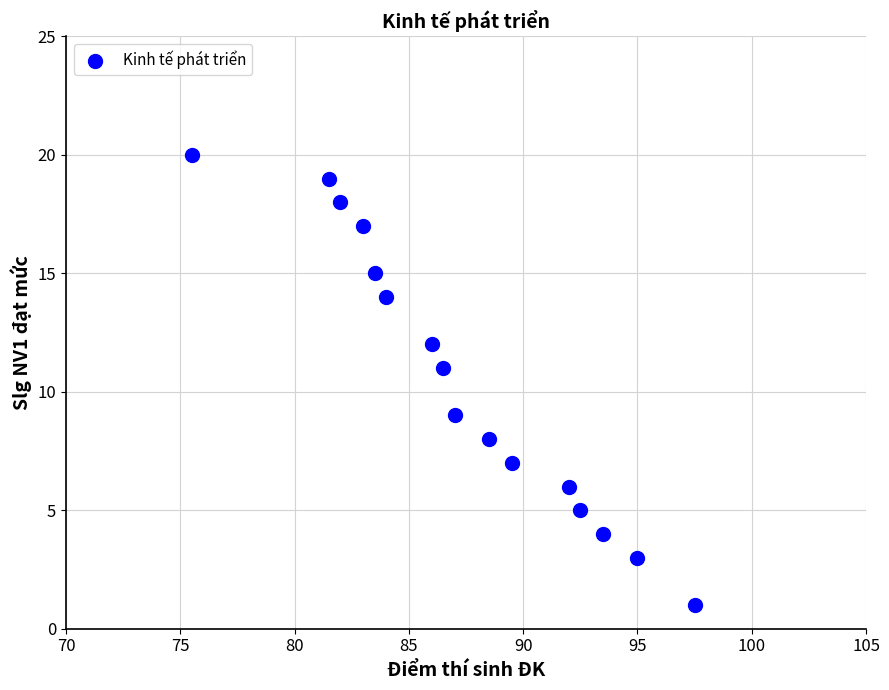

What is the range of Y values (max minus min)?

19